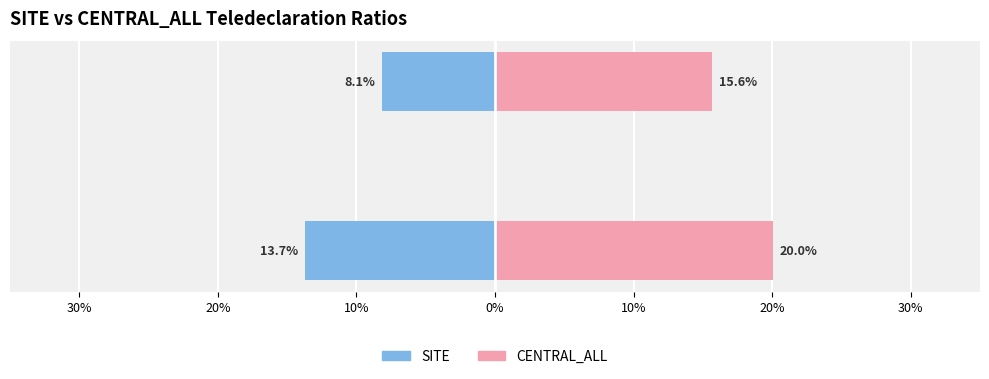

Which series changed the most between Avg Bio Ratio and Avg EGAlim Ratio?

SITE